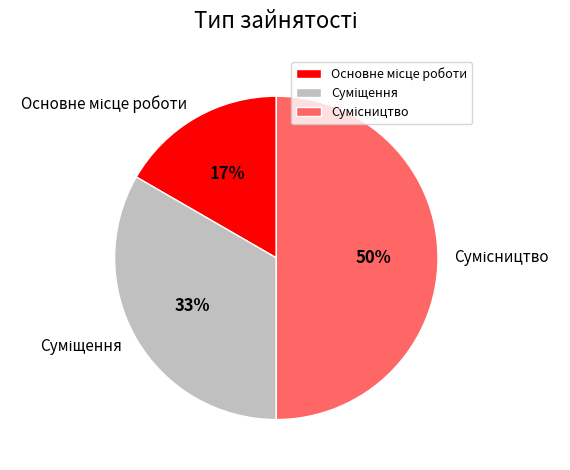

To the nearest percent, what is the difference between the largest and smallest slice percentages?

33%